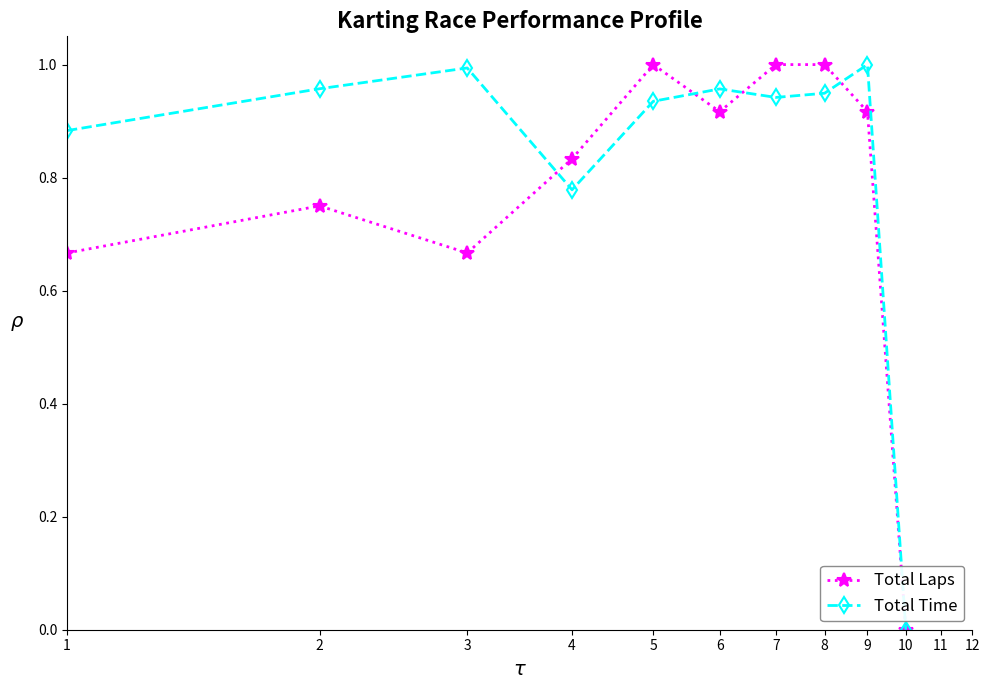

Which series has the largest total across all categories?

Total Time